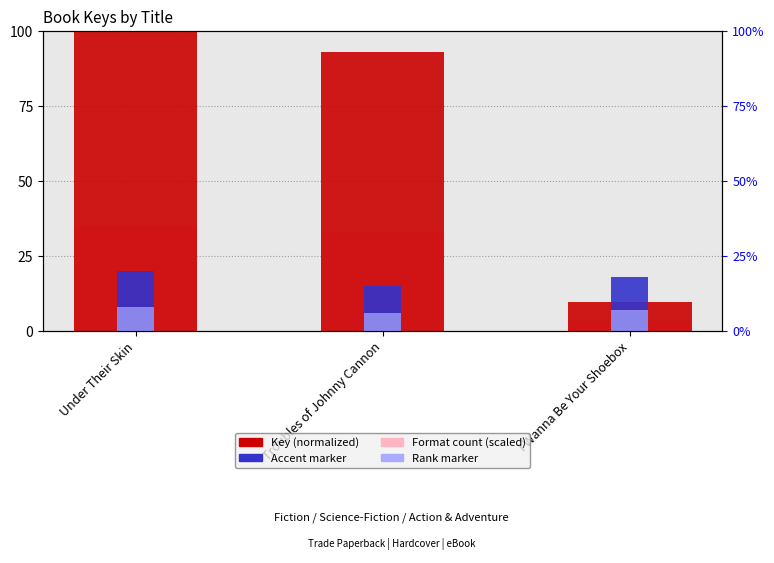

How many values in the Key (normalized) series exceed 93?

2